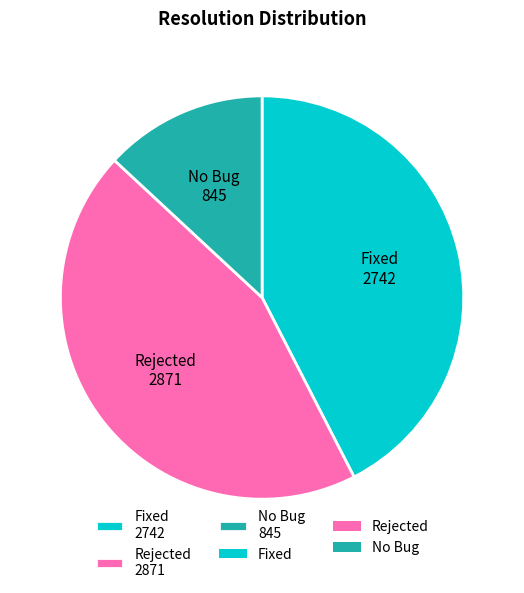

True or false: Rejected accounts for 38% of the total.

False